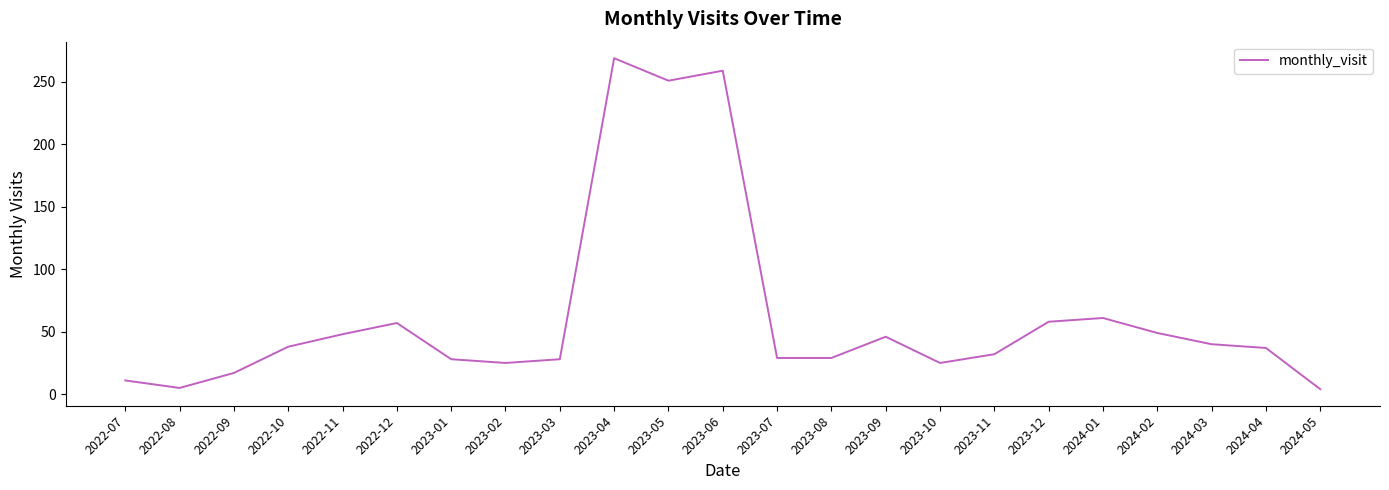

How many lines are shown in the chart?

1